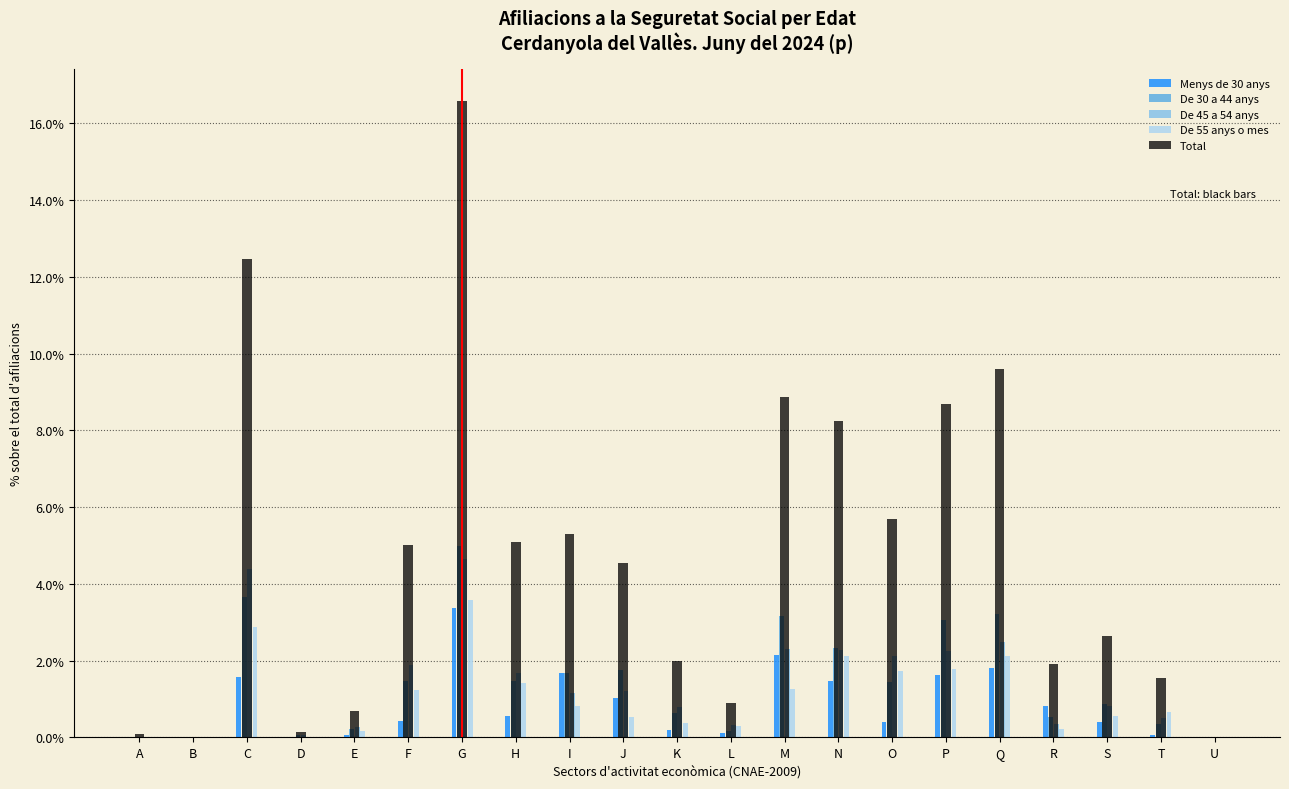

Between G and U, which series saw the biggest shift?

Total